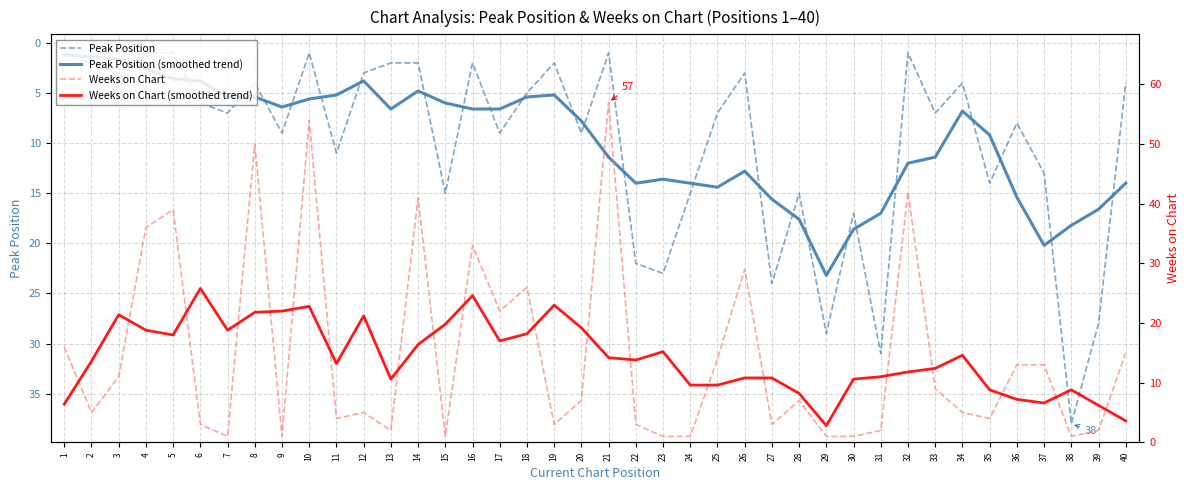

What is the spread (max minus min) of values at 1?

15.0